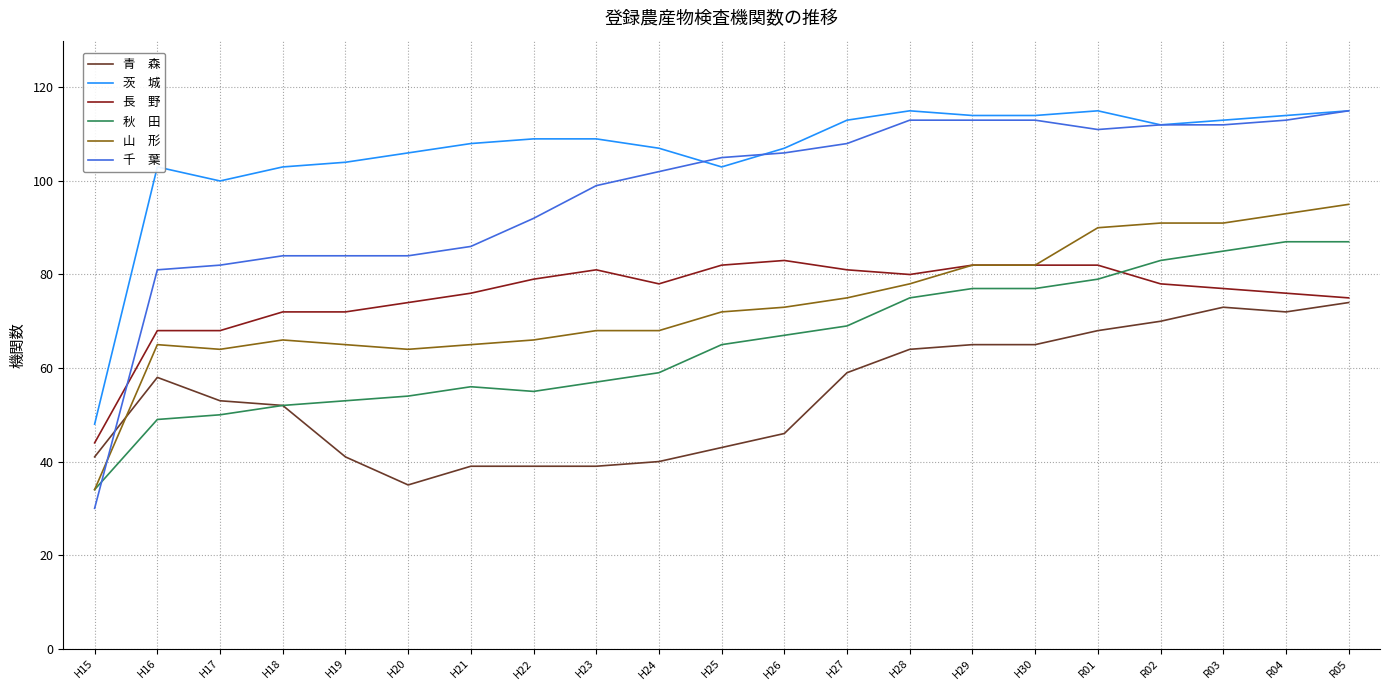

What is the difference between the highest and lowest values at H19?

63